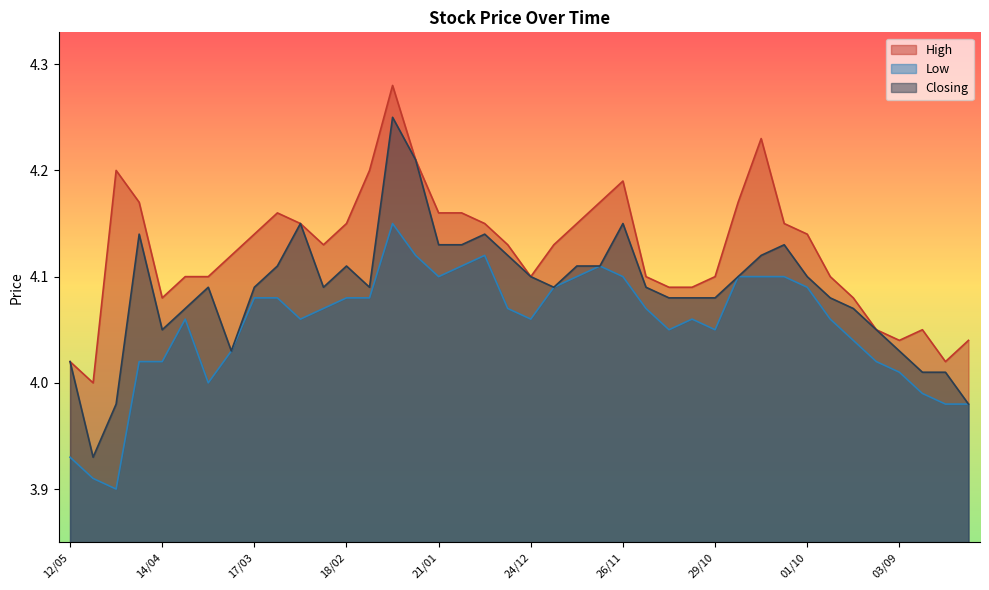

Rank the series by their average value, from highest to lowest.

High, Closing, Low